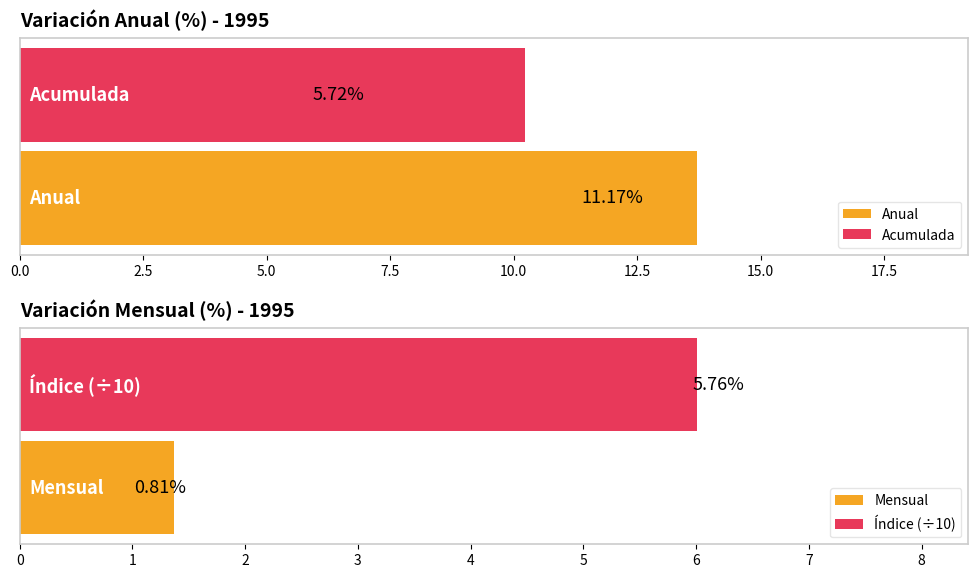

What is the difference between the highest and lowest values at 10?

9.1